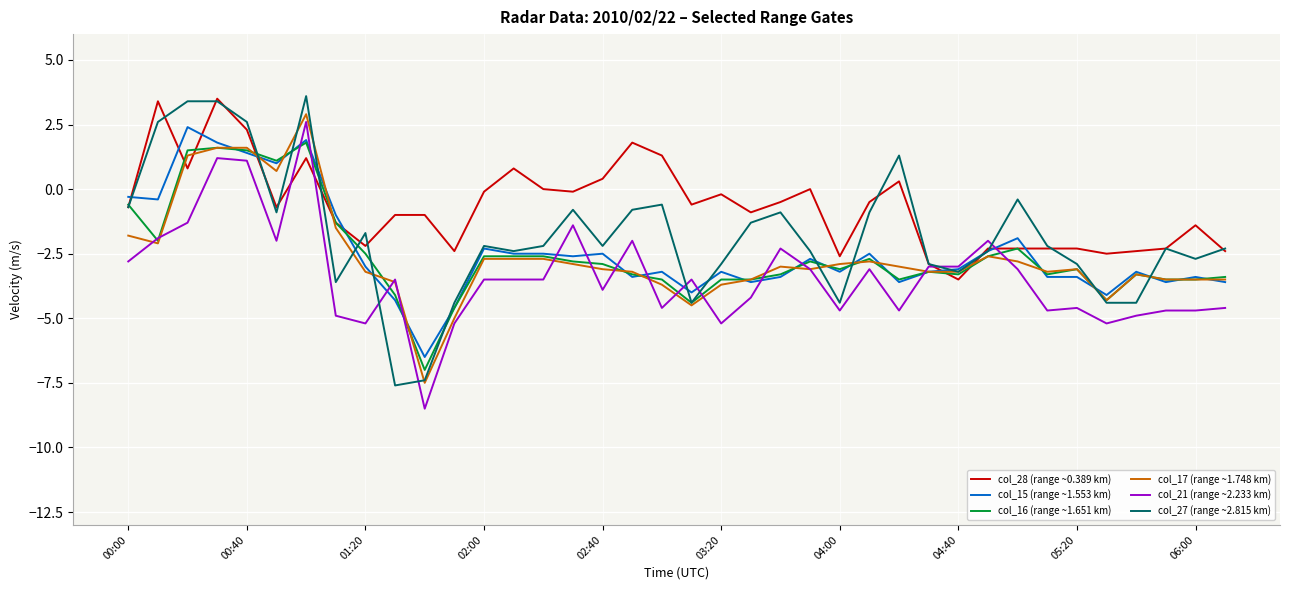

What is the greatest value displayed?

3.6